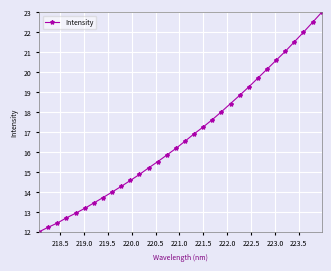

What is the maximum value shown in the chart?

23.0